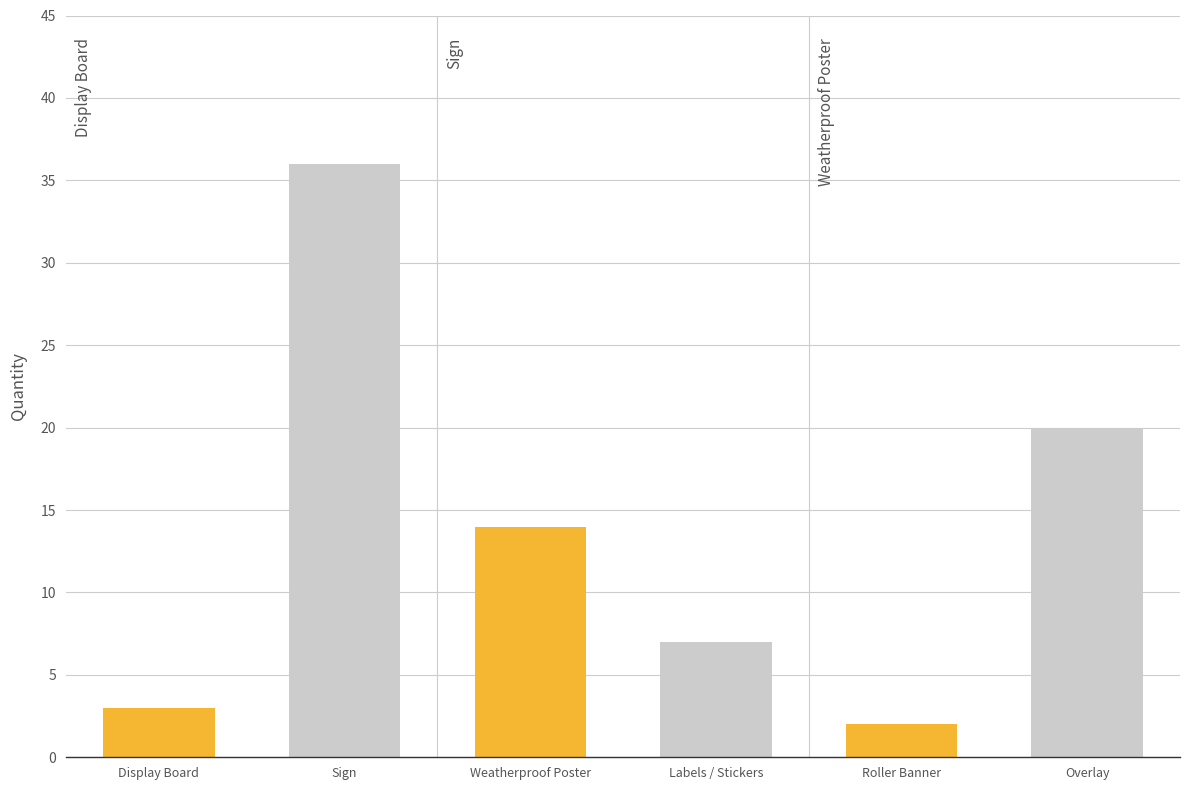

What is the label of the 3rd bar from the right?

Labels / Stickers